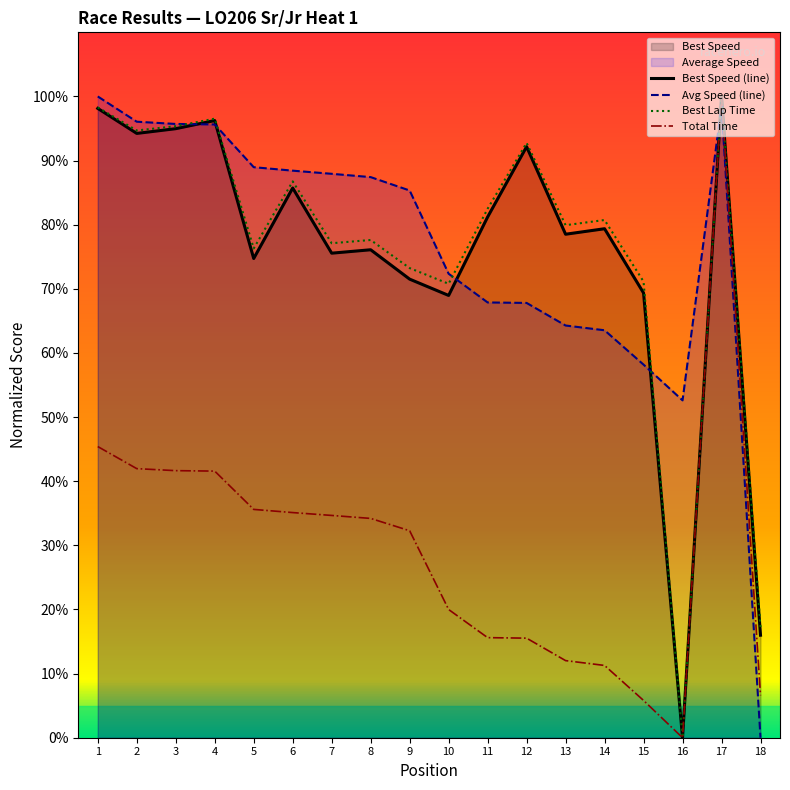

Reading left to right, transcribe all the data shown in this chart.

Total Time: 45.4	42.0	41.6	41.6	35.6	35.1	34.7	34.2	32.3	20.0	15.6	15.5	12.0	11.3	5.8	0.0	100.0	6.6
Best Lap time: 98.3	94.7	95.4	96.5	76.3	86.8	77.1	77.6	73.2	70.8	82.5	92.8	79.9	80.7	71.1	0.0	100.0	17.2
Best Speed: 98.1	94.2	95.0	96.2	74.7	85.7	75.6	76.1	71.5	69.0	81.2	92.2	78.5	79.4	69.4	0.0	100.0	16.0
Average Speed: 100.0	96.1	95.7	95.6	89.0	88.4	87.9	87.4	85.3	72.4	67.9	67.8	64.3	63.5	58.2	52.6	98.5	0.0